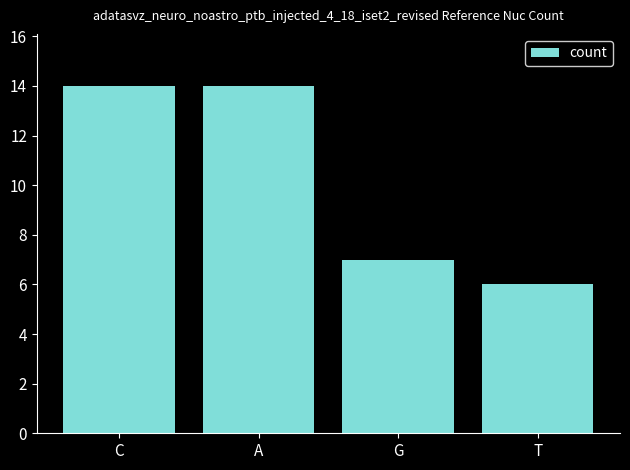

Reading left to right, extract all data points from this chart.

C=14	A=14	G=7	T=6